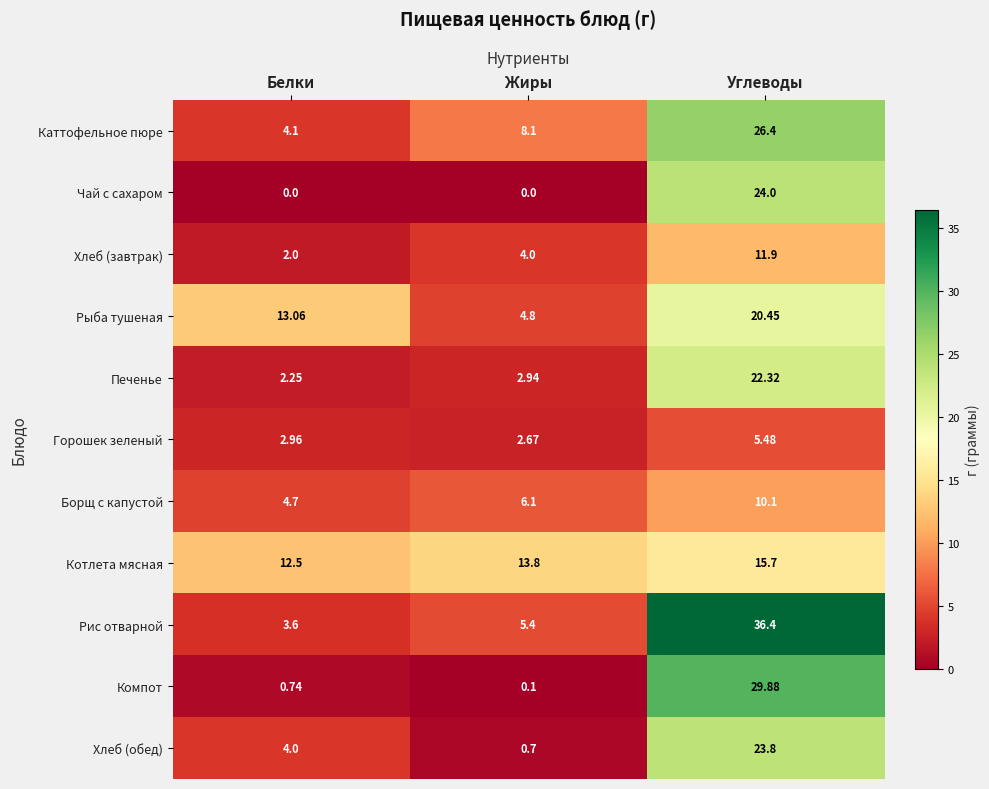

Where is Печенье nearest to the value 12?

Жиры